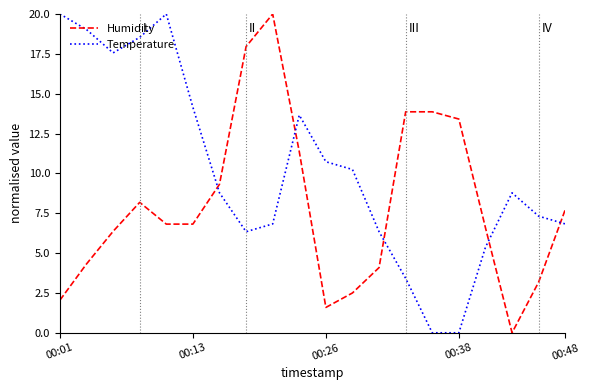

What is the difference between the maximum and second lowest values in the Humidity series?

18.4